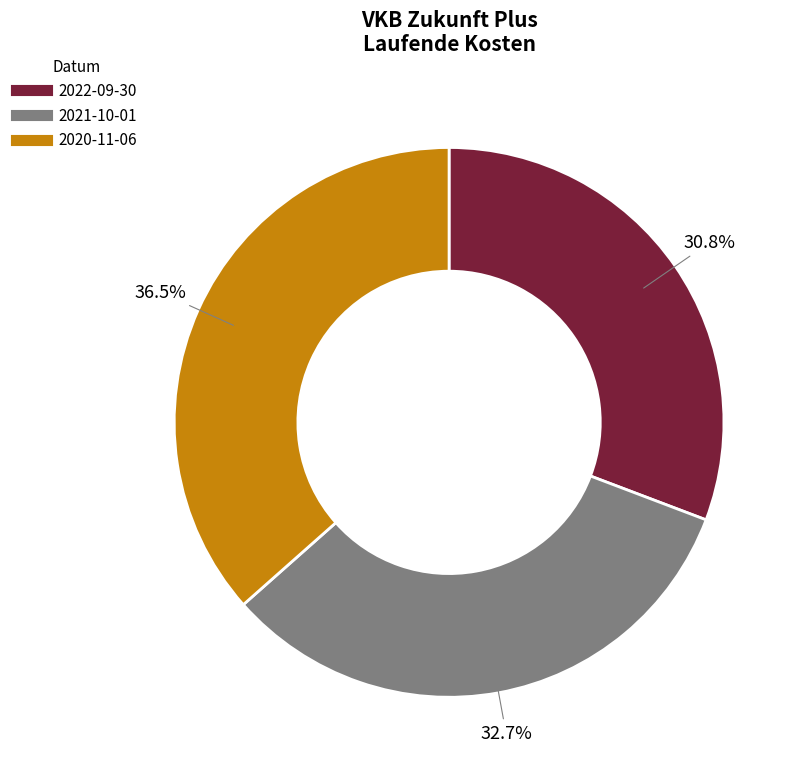

To the nearest percent, what is the difference between the 2020-11-06 and 2021-10-01 slice percentages?

4%